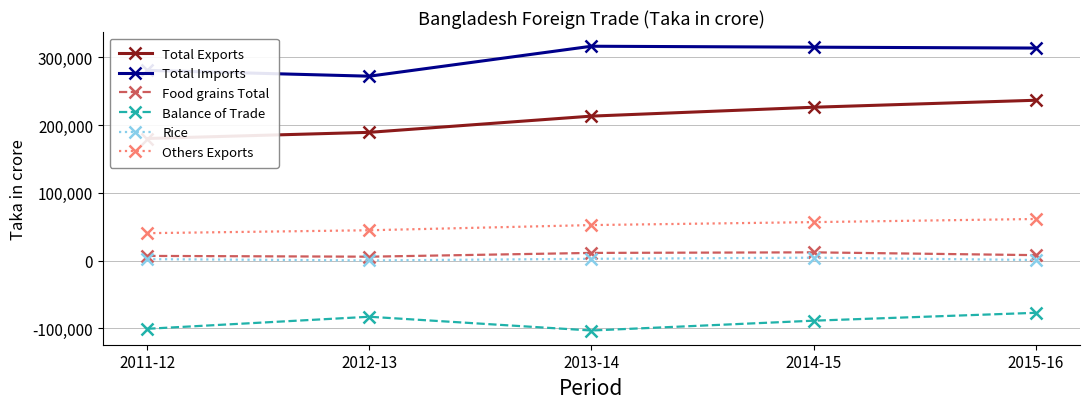

At which category does the chart reach its peak across all series?

2013-14